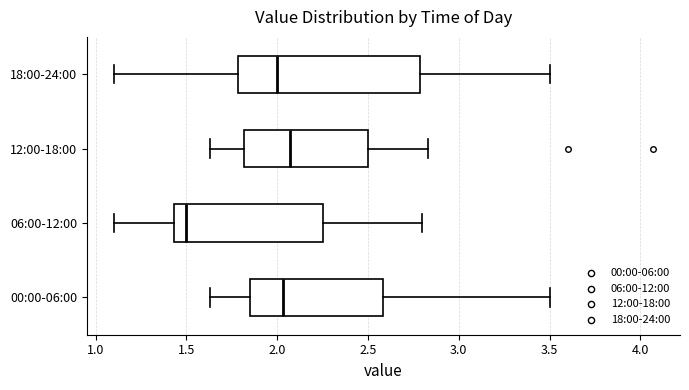

Reading bottom to top, read every box against the x-axis: the position of its median line, the range the box covers, and the ends of its whiskers. The values are not printed on the chart, so give them approximately, as read against the axis.

00:00-06:00: median 2.05, box 1.85 to 2.60, whiskers 1.65 to 3.50
06:00-12:00: median 1.50, box 1.45 to 2.25, whiskers 1.10 to 2.80
12:00-18:00: median 2.05, box 1.80 to 2.50, whiskers 1.65 to 2.85
18:00-24:00: median 2.00, box 1.80 to 2.80, whiskers 1.10 to 3.50